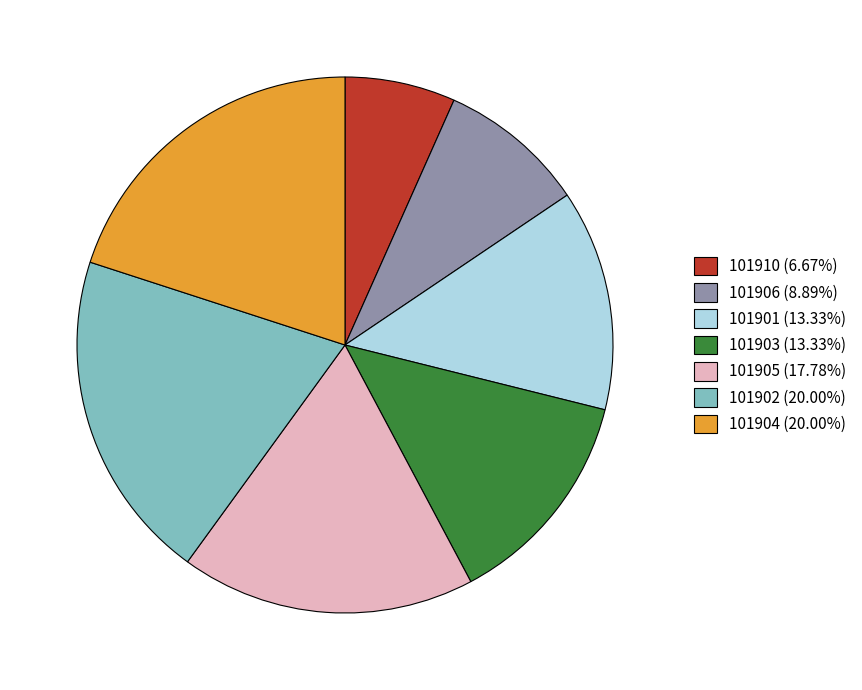

Is there any slice that represents more than half of the pie?

No